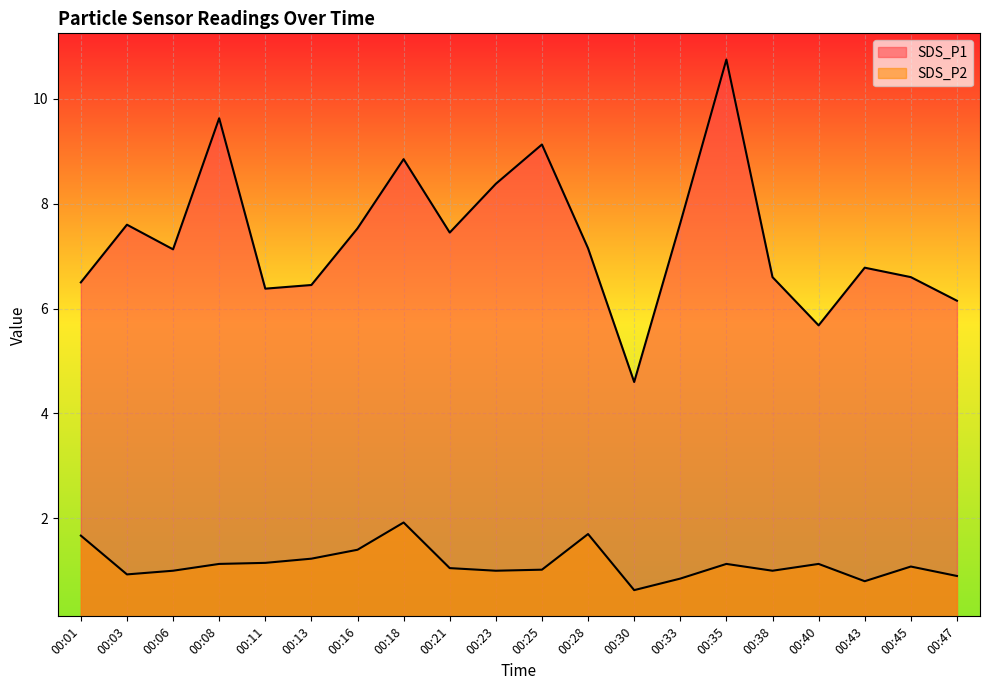

Does the chart display data point markers on the line(s)?

No